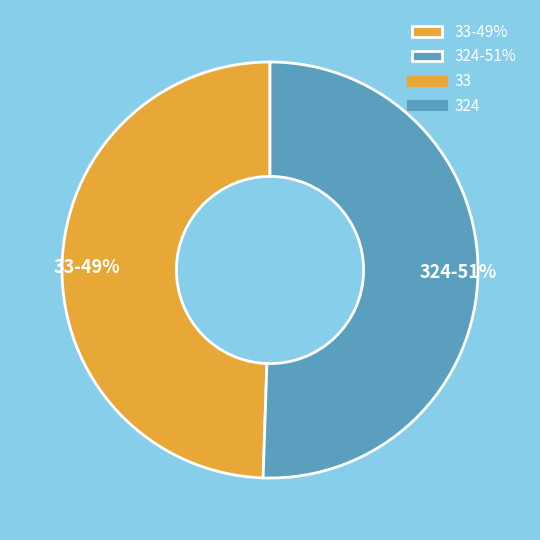

To the nearest percent, what is the average slice percentage?

50%